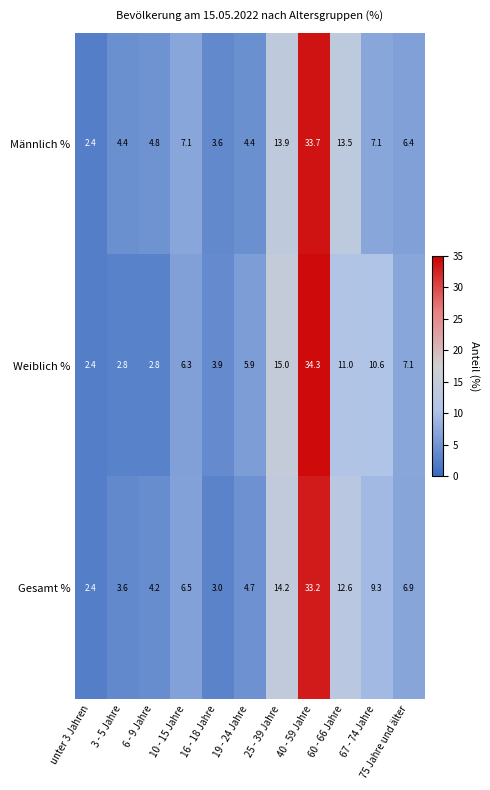

At which category is the sum across all series the highest?

40 - 59 Jahre